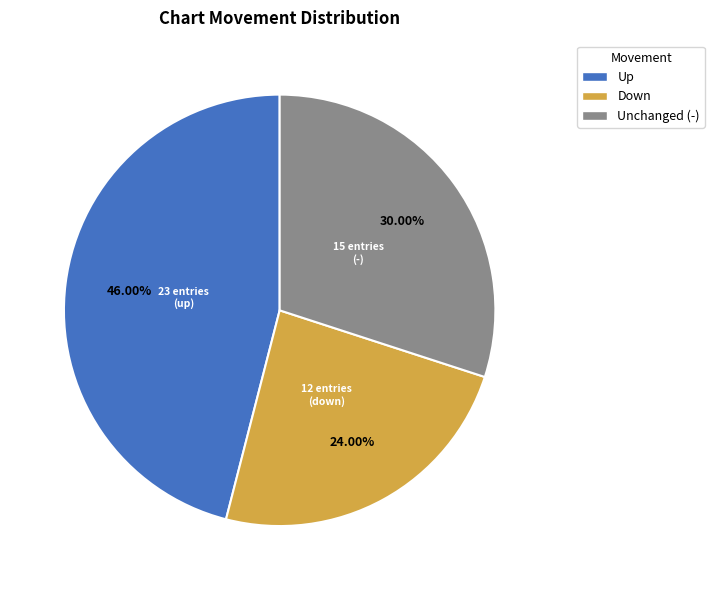

Between Up and Down, which is larger?

Up